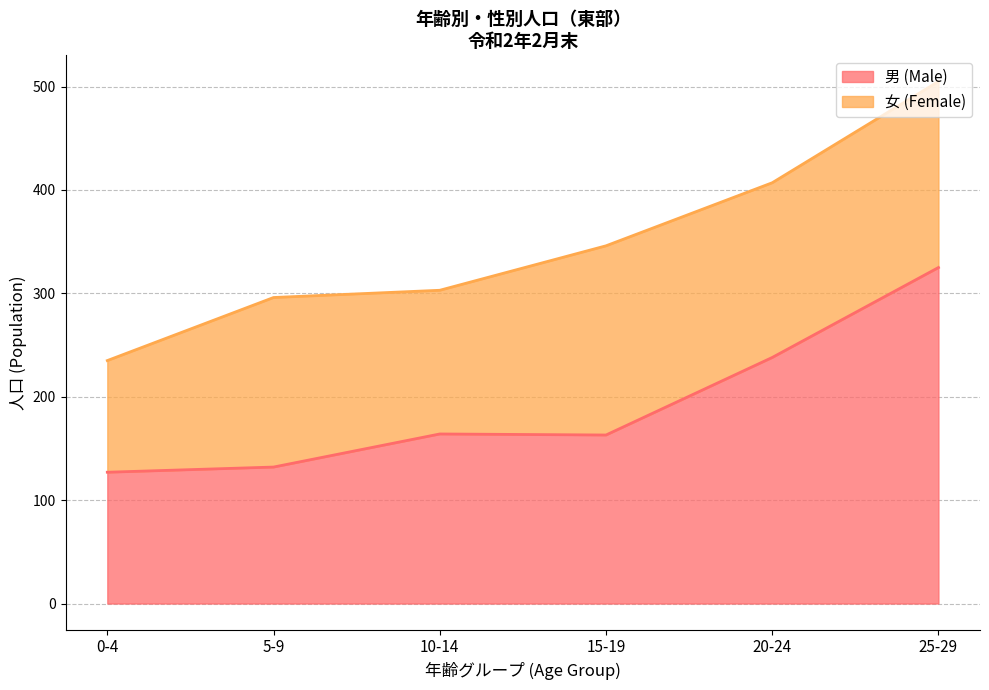

How many interior local peaks (higher than both neighbors) does the data have?

1